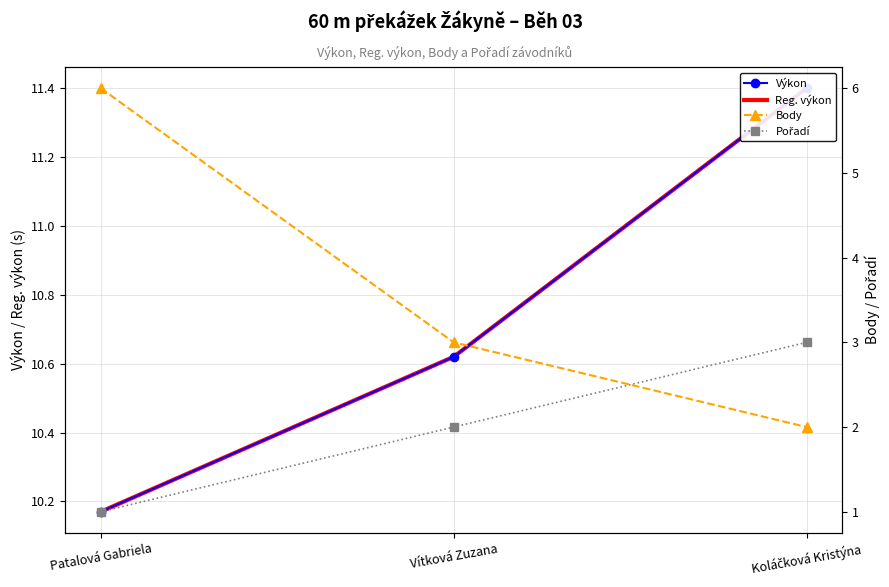

How many data points in Body are above 3?

1